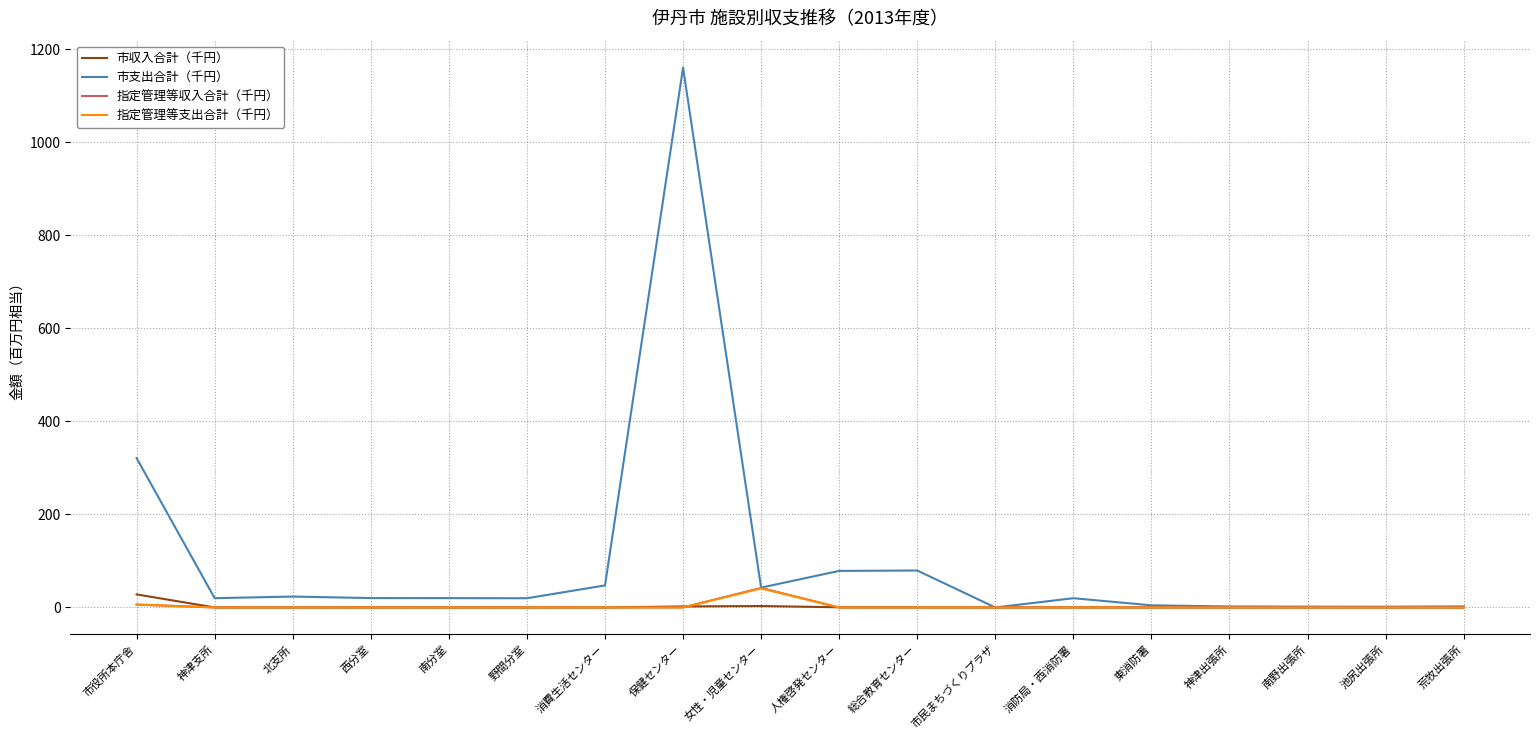

Which series has the largest total across all categories?

市支出合計（千円）